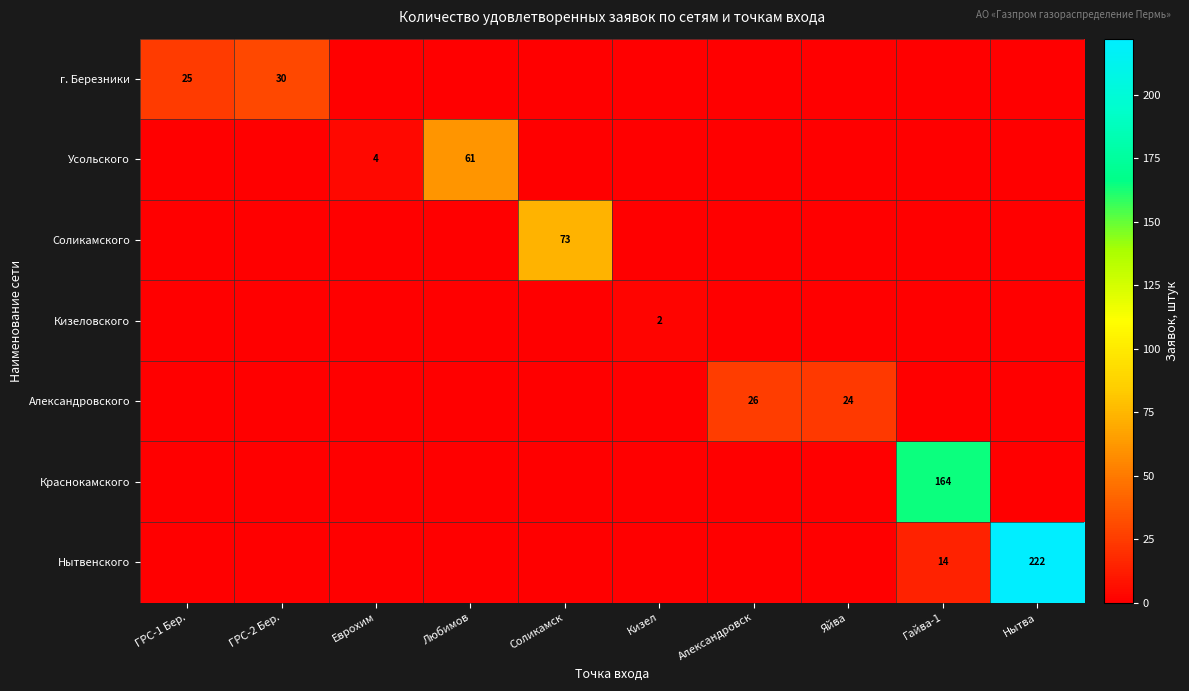

Is the value of Усольского at Любимов greater than the value of г. Березники at ГРС-1 Бер.?

Yes